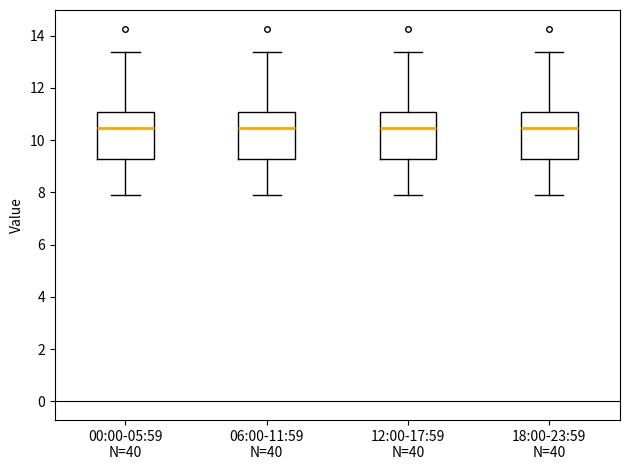

Where is the upper edge of the box for 12:00-17:59 N=40 on the y-axis? The values are not printed on the chart, so give them approximately, as read against the axis.

11.0